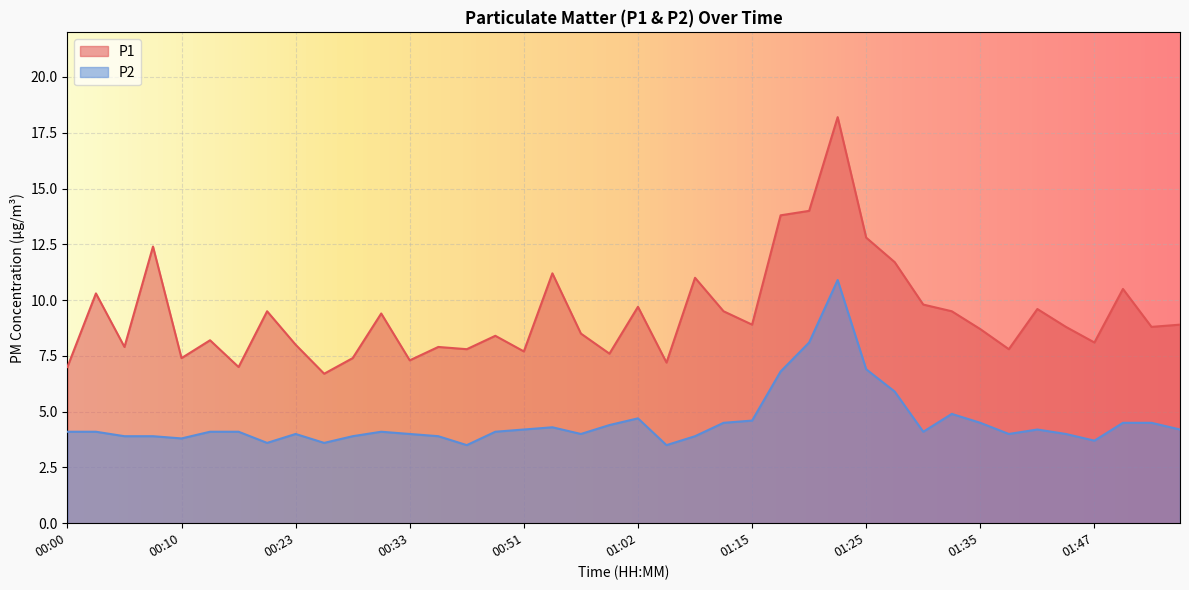

How many interior local peaks does the P2 series have?

7